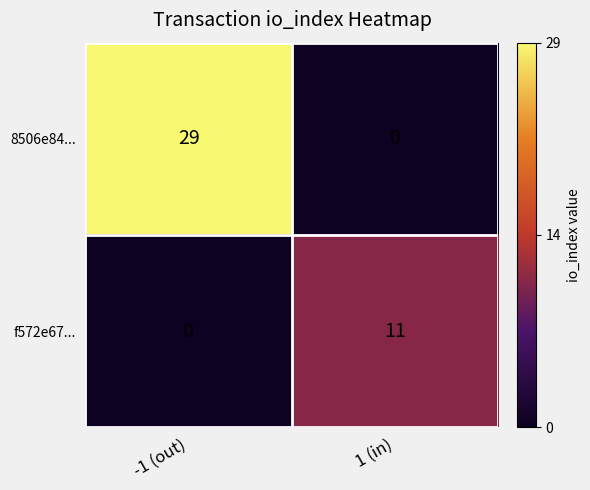

What is the spread (max minus min) of values at -1 (out)?

29